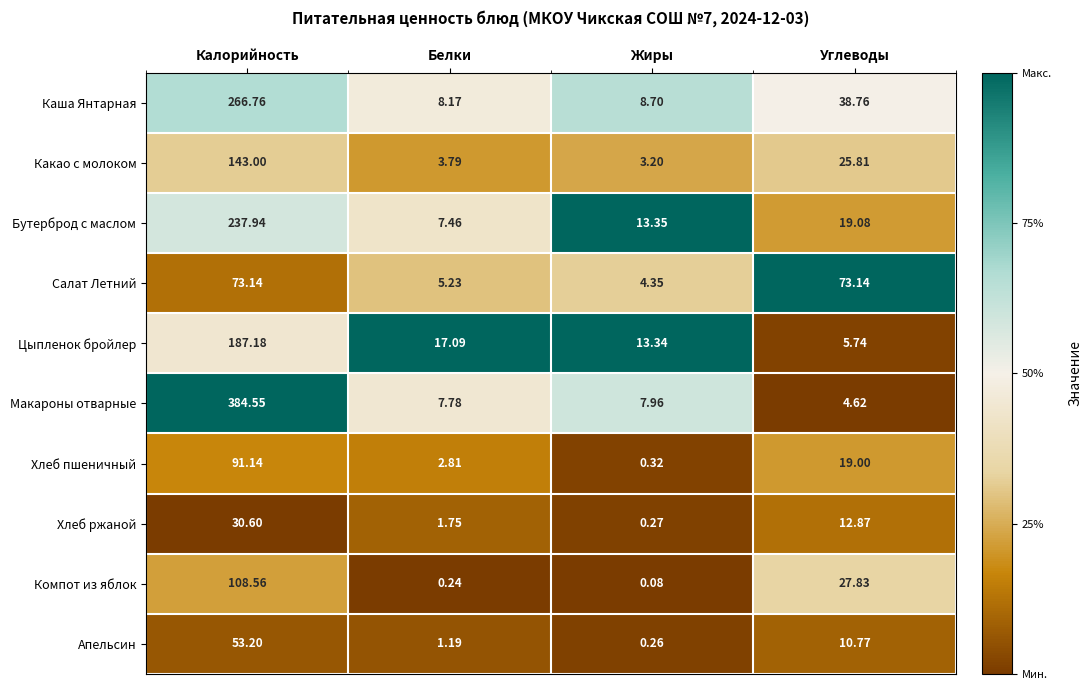

At Углеводы, list the series in order from largest to smallest.

Салат Летний, Каша Янтарная, Компот из яблок, Какао с молоком, Бутерброд с маслом, Хлеб пшеничный, Хлеб ржаной, Апельсин, Цыпленок бройлер, Макароны отварные